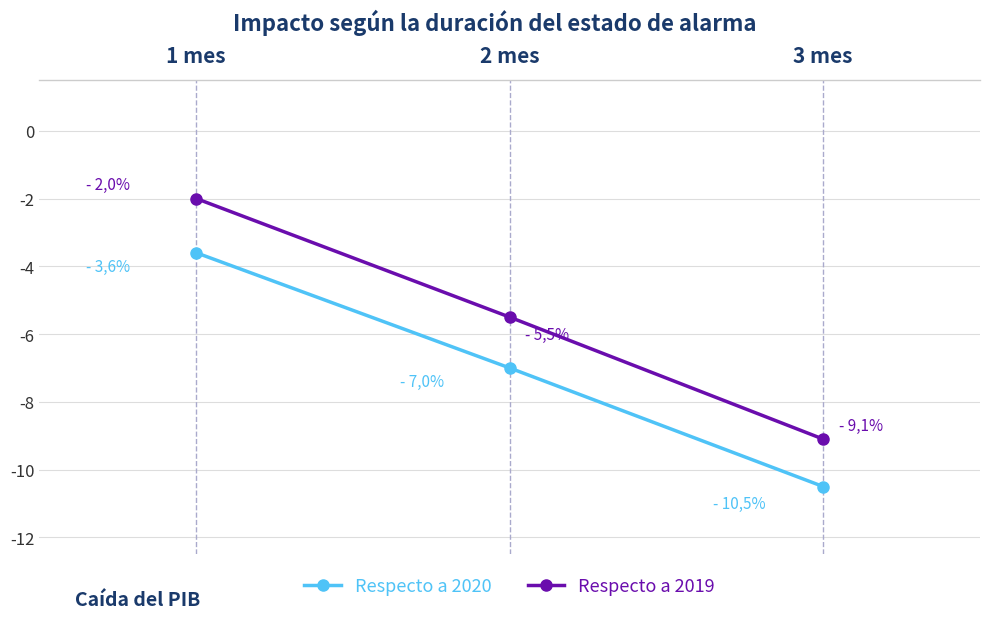

What is the label of the 1st point from the left?

1 mes